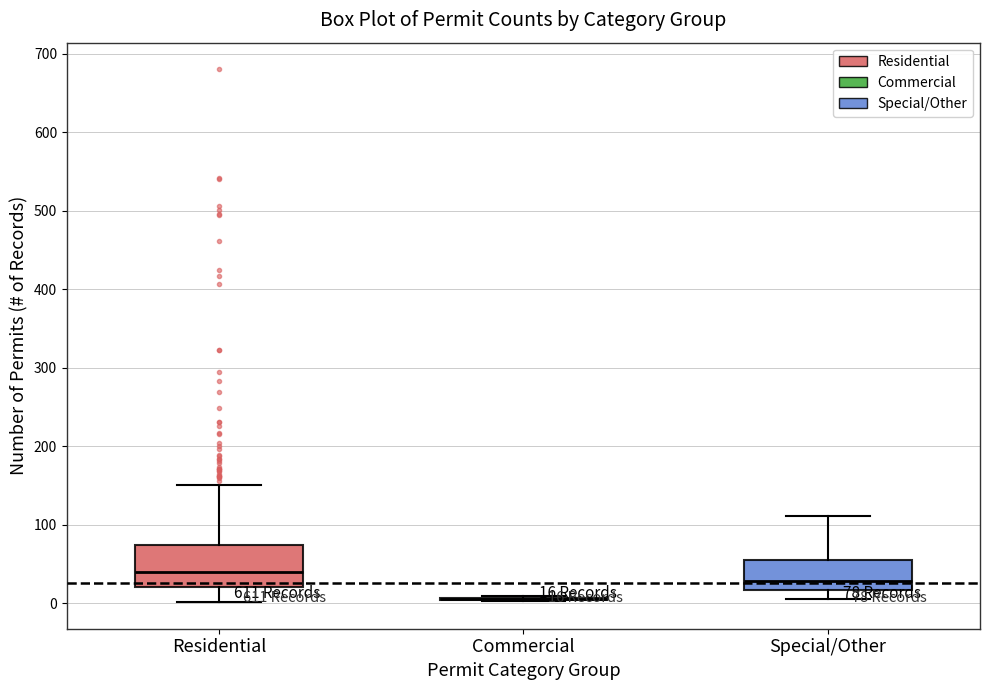

Which box is the tallest, from its lower edge to its upper edge?

Residential